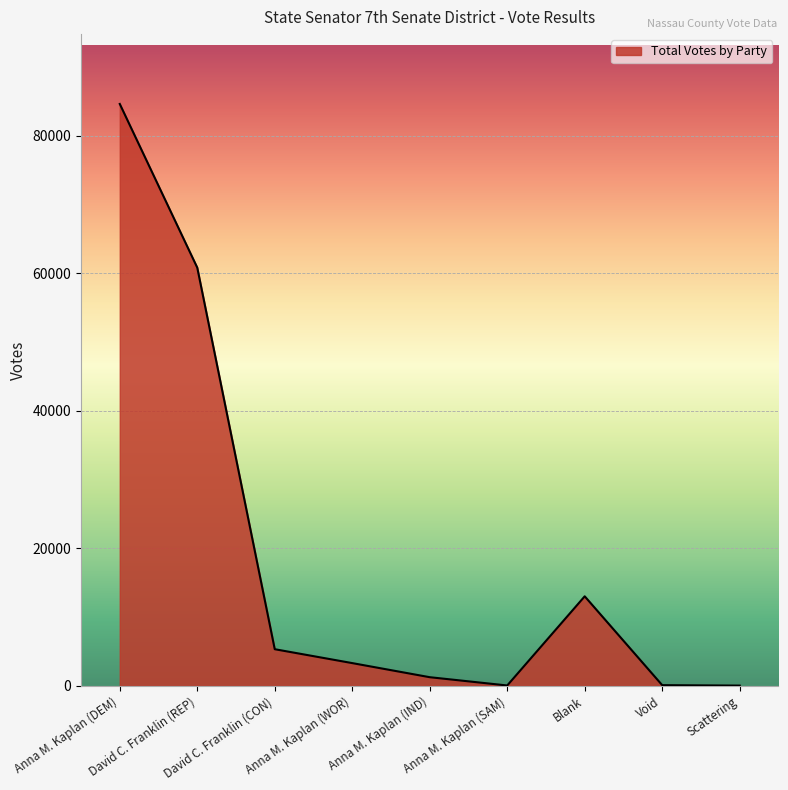

What is the greatest value displayed?

84635